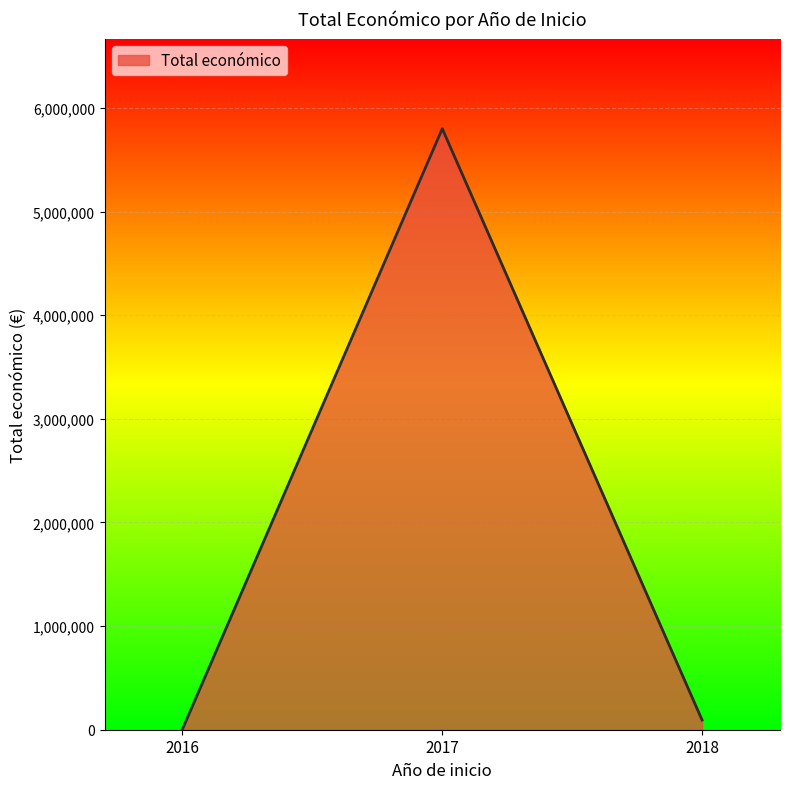

What is the smallest value displayed?

6000